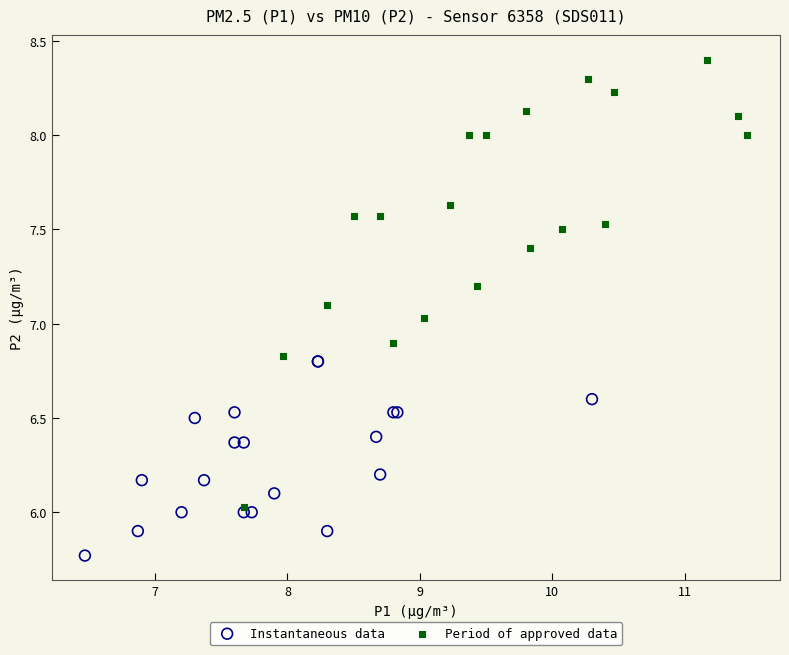

Which series contains the lowest Y value?

Instantaneous data